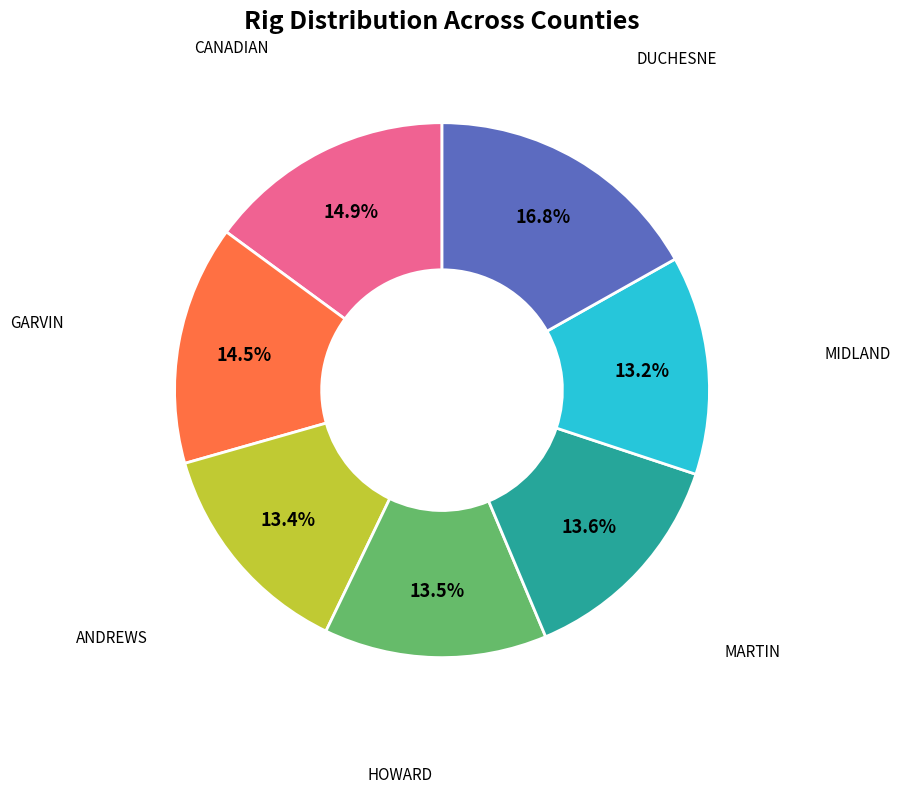

Which has a higher value, MARTIN or DUCHESNE?

DUCHESNE